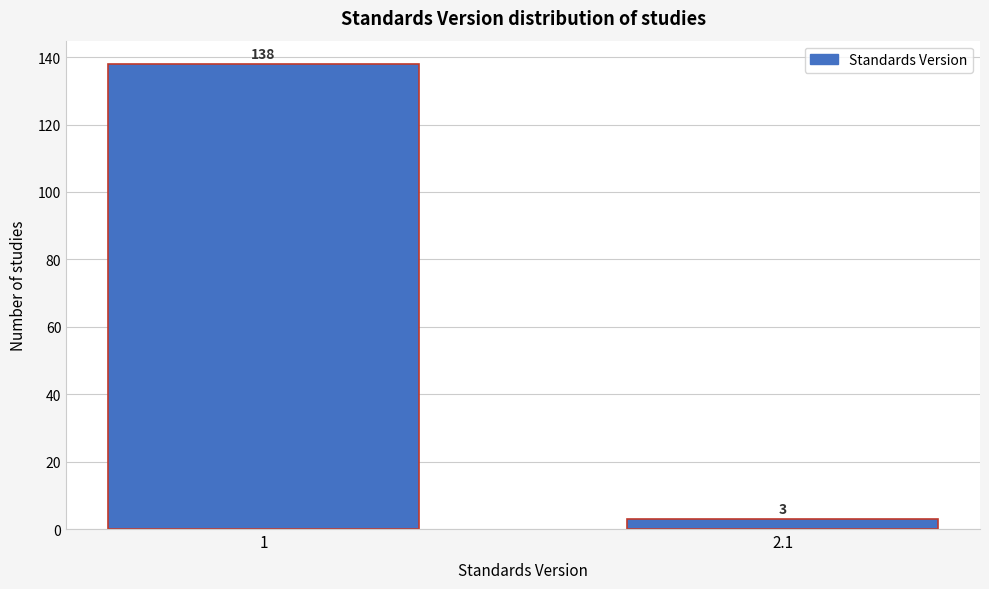

Reading left to right, extract all data points from this chart.

1=138	2.1=3